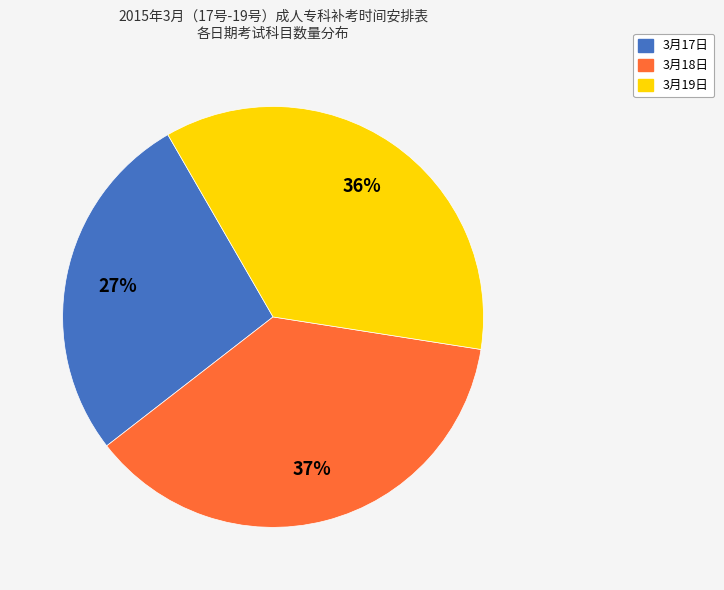

To the nearest percent, what is the difference between the largest and smallest slice percentages?

10%